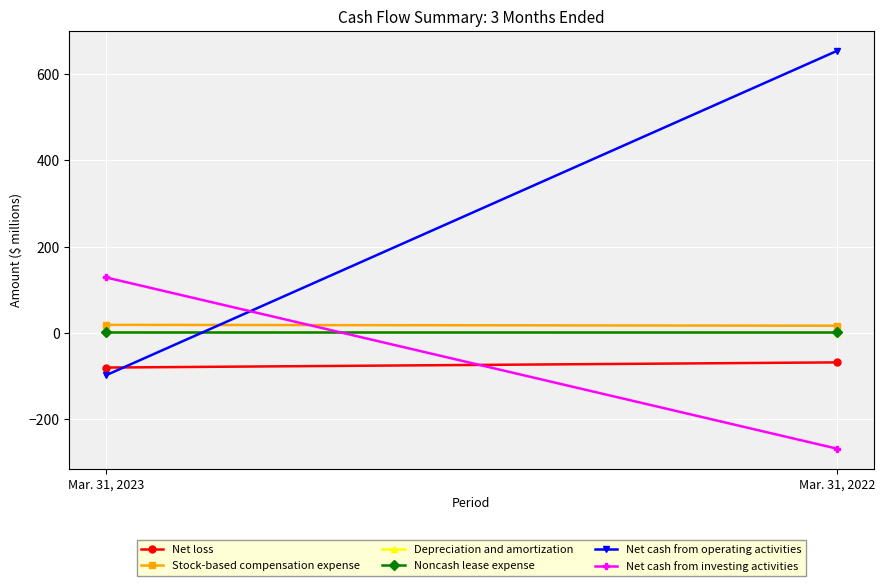

Reading left to right, transcribe all the data shown in this chart.

Net loss: -80	-68
Stock-based compensation expense: 19	17
Depreciation and amortization: 2	1
Noncash lease expense: 2	2
Net cash from operating activities: -98	654
Net cash from investing activities: 129	-268